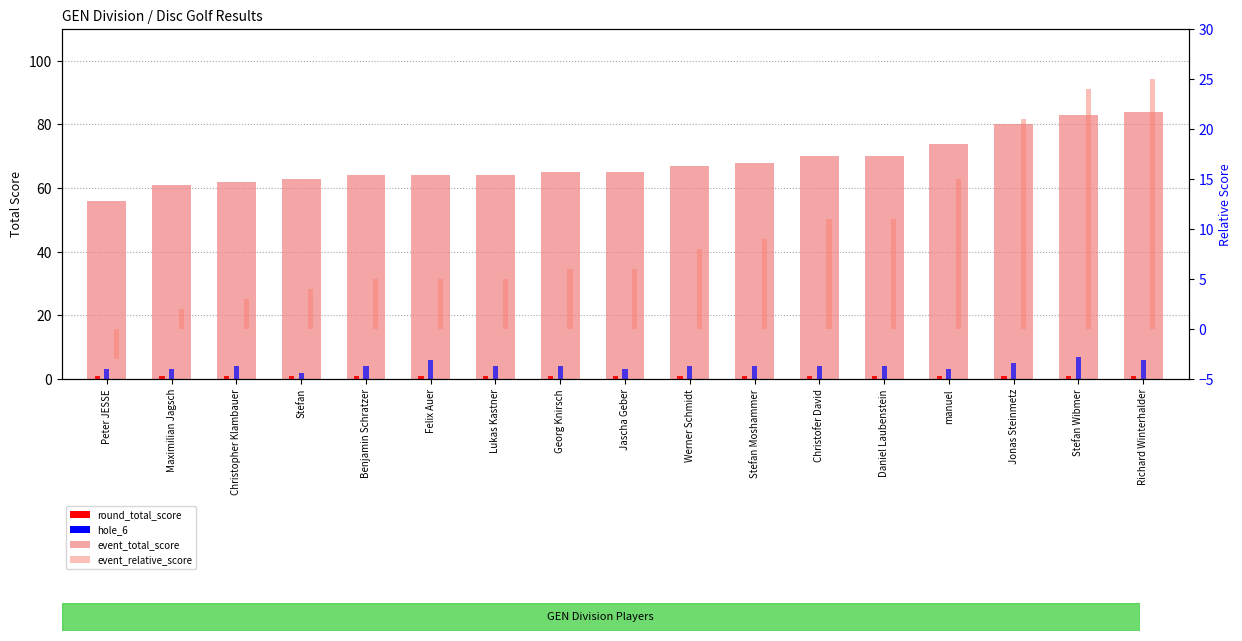

What position from the right is Daniel Laubenstein?

5